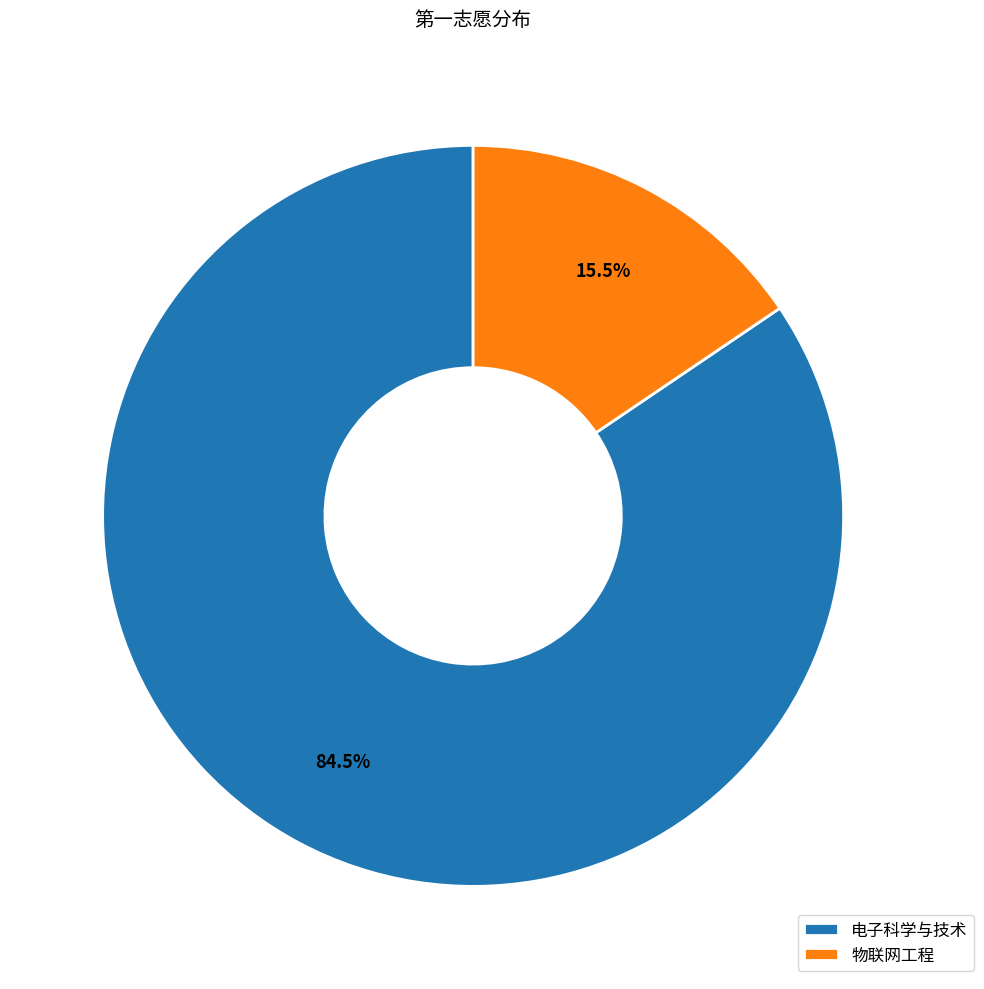

Between 物联网工程 and 电子科学与技术, which is larger?

电子科学与技术